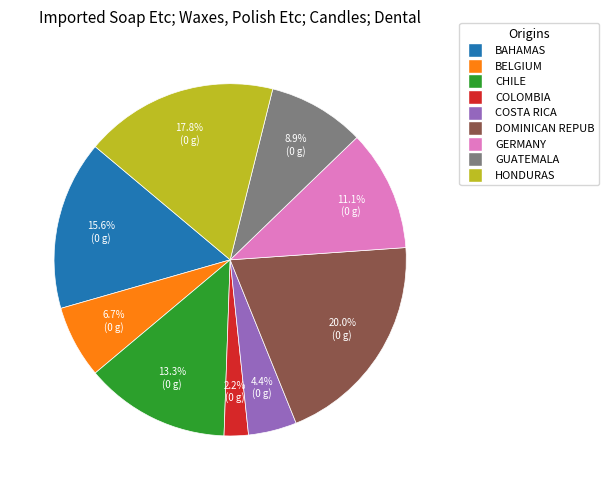

How many segments does this pie chart have?

9